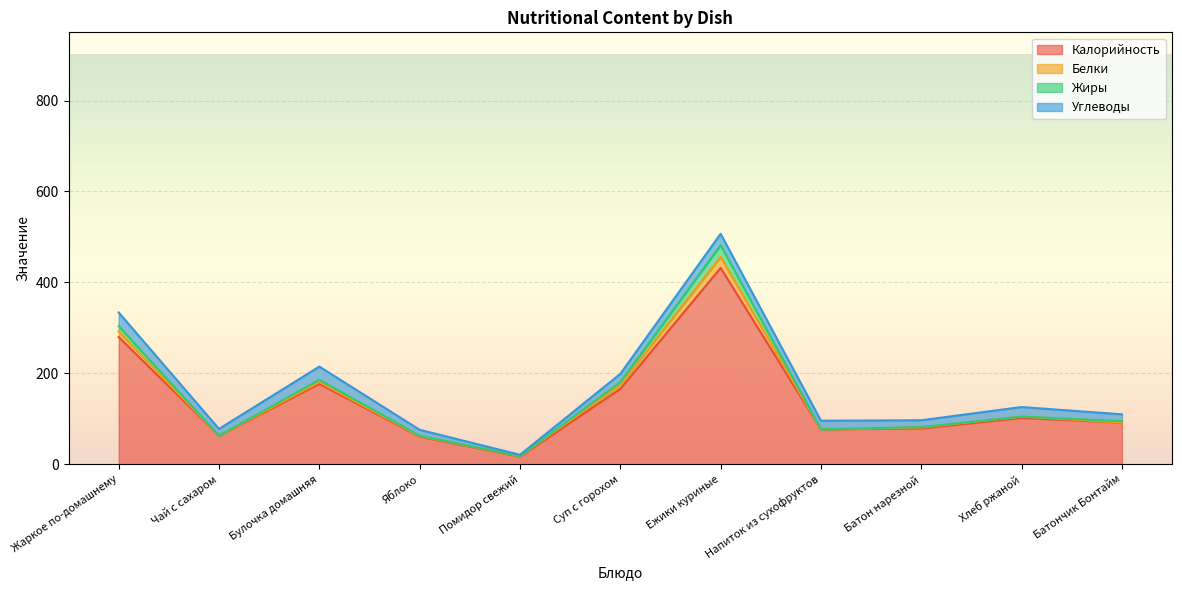

Which category has the highest value in the Калорийность series?

Ежики куриные